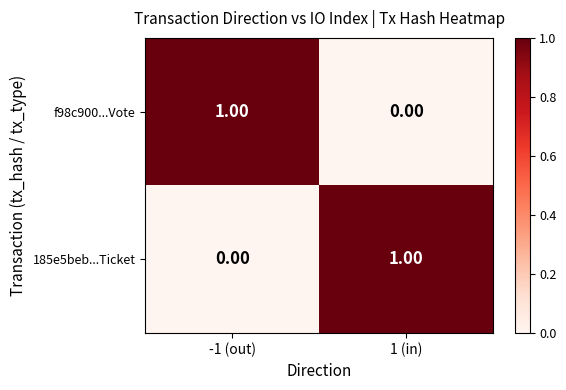

Count the number of categories in the chart.

2